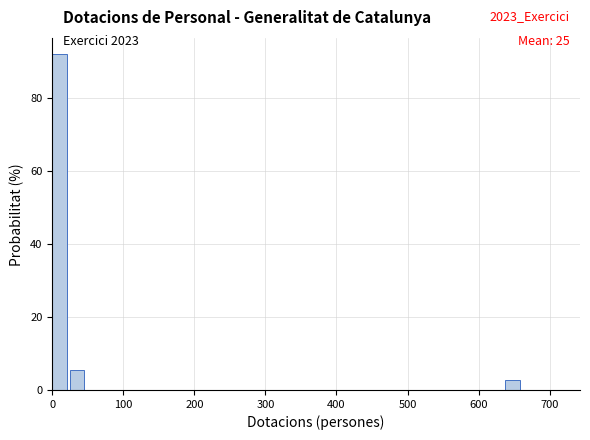

Read against the x-axis, roughly where is the centre of the tallest bar?

10